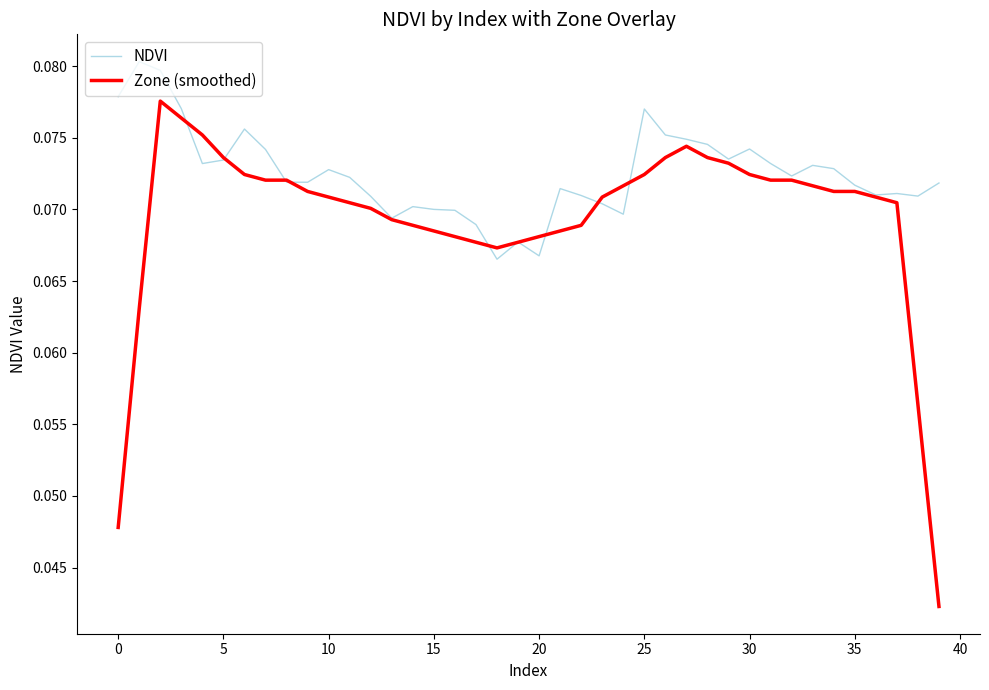

Which series has the largest total across all categories?

NDVI